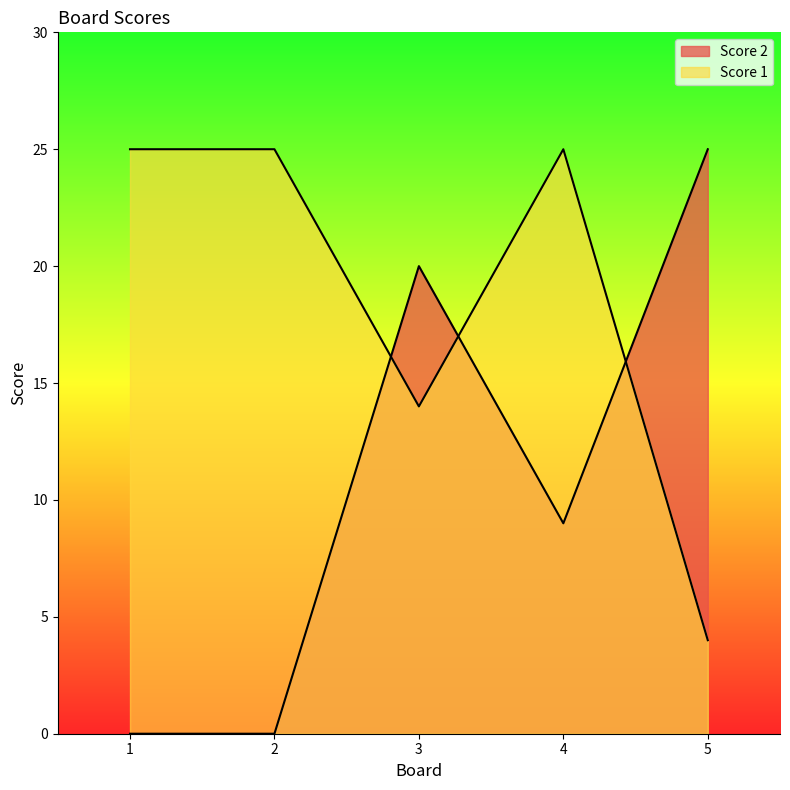

What is the value of the Score 1 point at the 4th from the left?

25